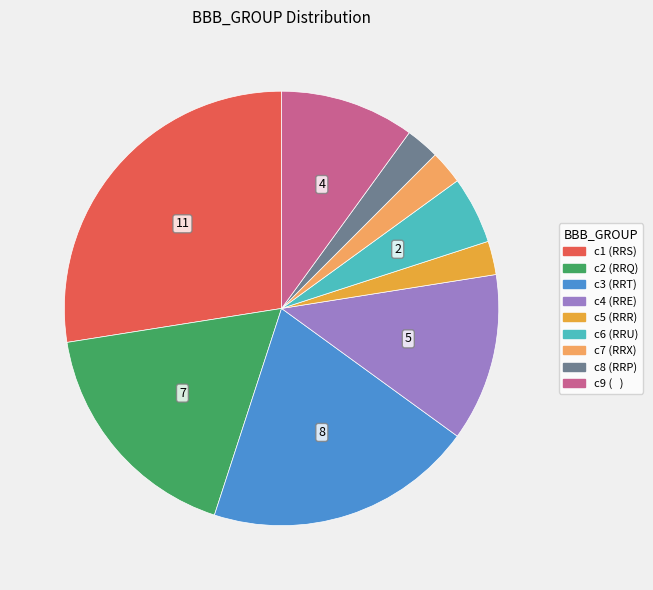

Is there any slice that represents more than half of the pie?

No